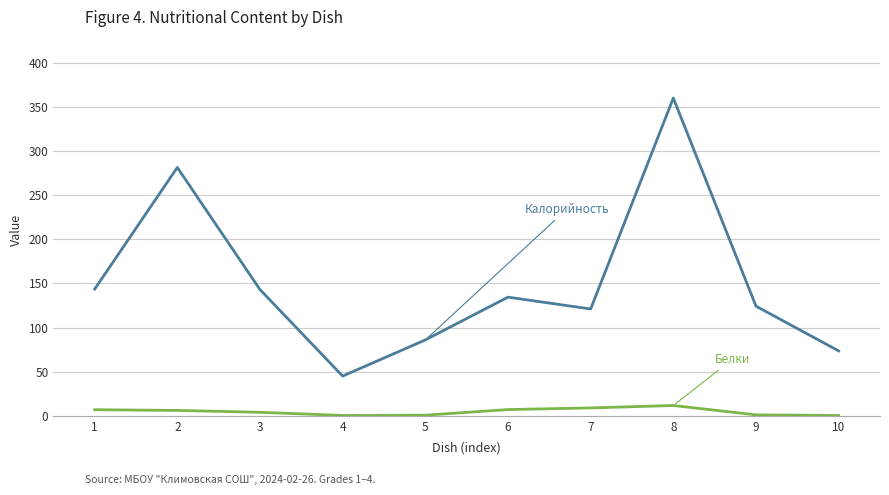

At which category is the sum across all series the highest?

8